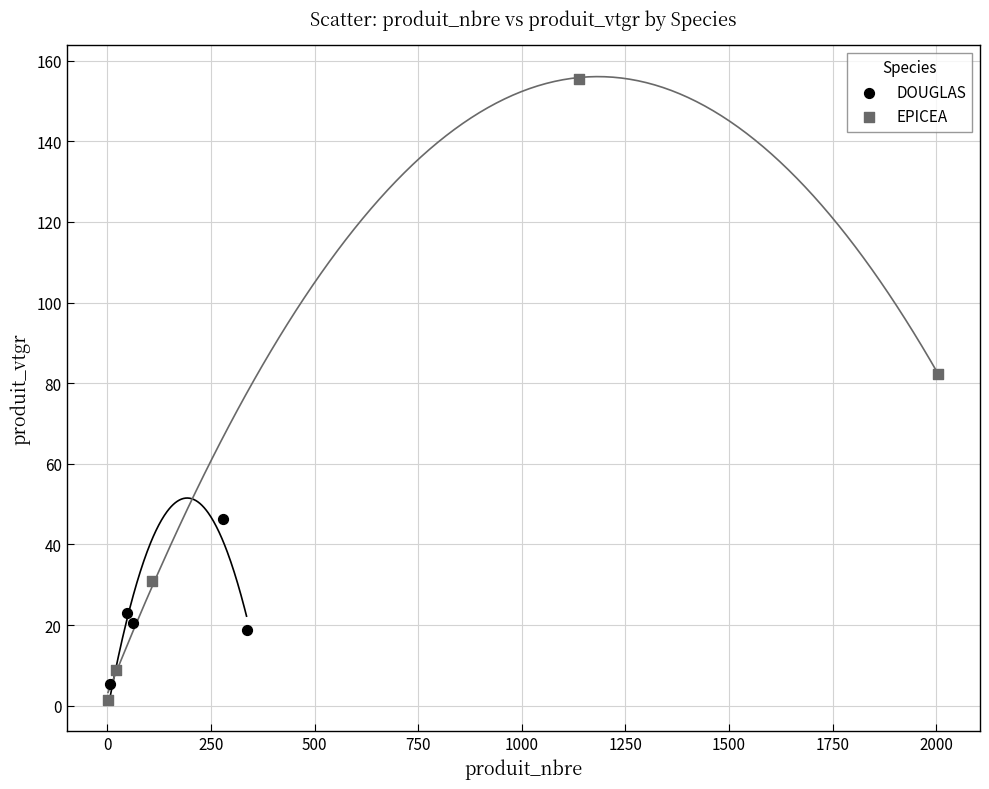

Which series has the widest spread of Y values?

EPICEA